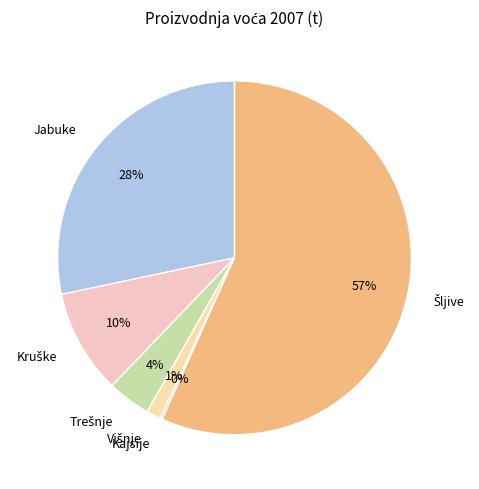

What percentage is the Jabuke slice, to the nearest percent?

28%